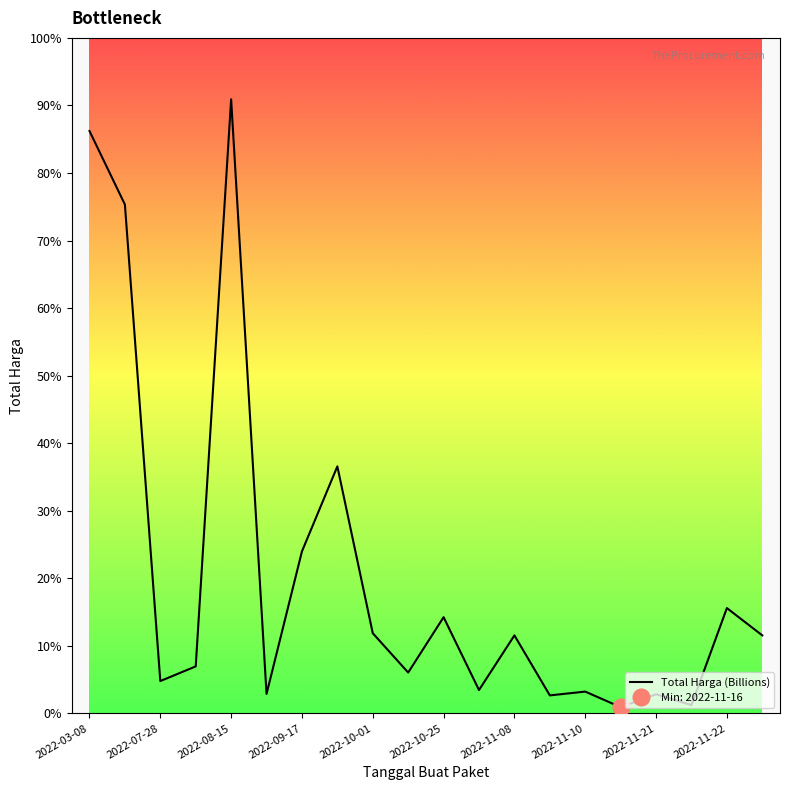

What is the difference between the maximum and second lowest values?

367975000.0